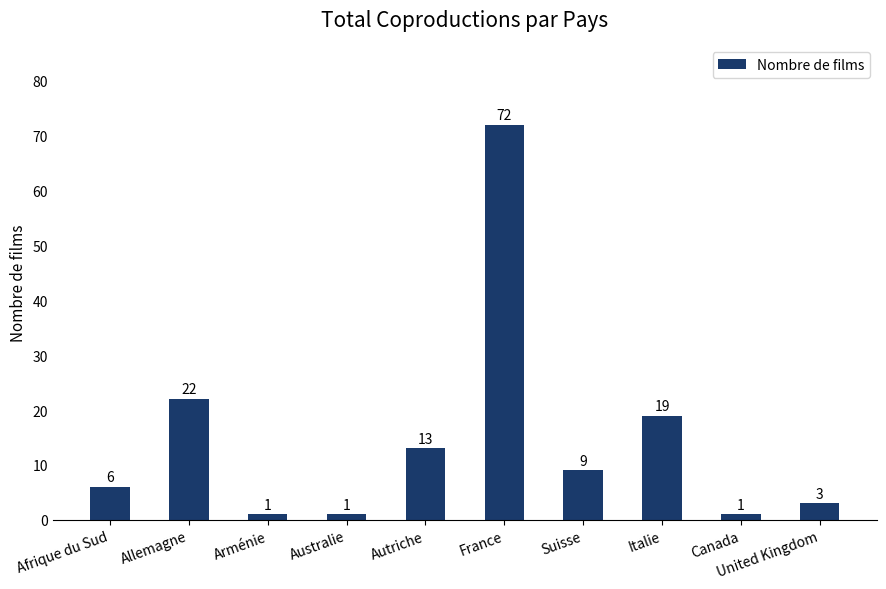

Reading left to right, extract all data points from this chart.

Afrique du Sud=6	Allemagne=22	Arménie=1	Australie=1	Autriche=13	France=72	Suisse=9	Italie=19	Canada=1	United Kingdom=3